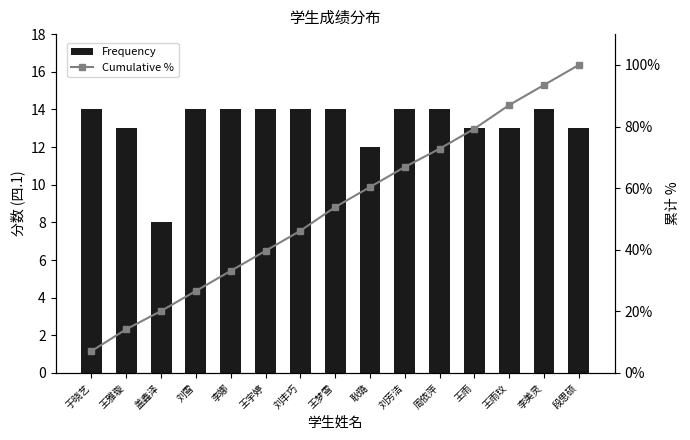

Reading left to right, extract all data points from this chart.

四.1(15分) Frequency: 于晓艺=14.0	王雅璇=13.0	盖鑫泽=8.0	刘雪=14.0	李娜=14.0	王宇婷=14.0	刘丰巧=14.0	王梦雪=14.0	耿璐=12.0	刘芳洁=14.0	周依萍=14.0	王雨=13.0	王雨玟=13.0	李美灵=14.0	段思硕=13.0
五.1(15分) 累计%: 于晓艺=7.1	王雅璇=14.2	盖鑫泽=20.1	刘雪=26.6	李娜=33.1	王宇婷=39.6	刘丰巧=46.2	王梦雪=53.8	耿璐=60.4	刘芳洁=66.9	周依萍=72.8	王雨=79.3	王雨玟=87.0	李美灵=93.5	段思硕=100.0